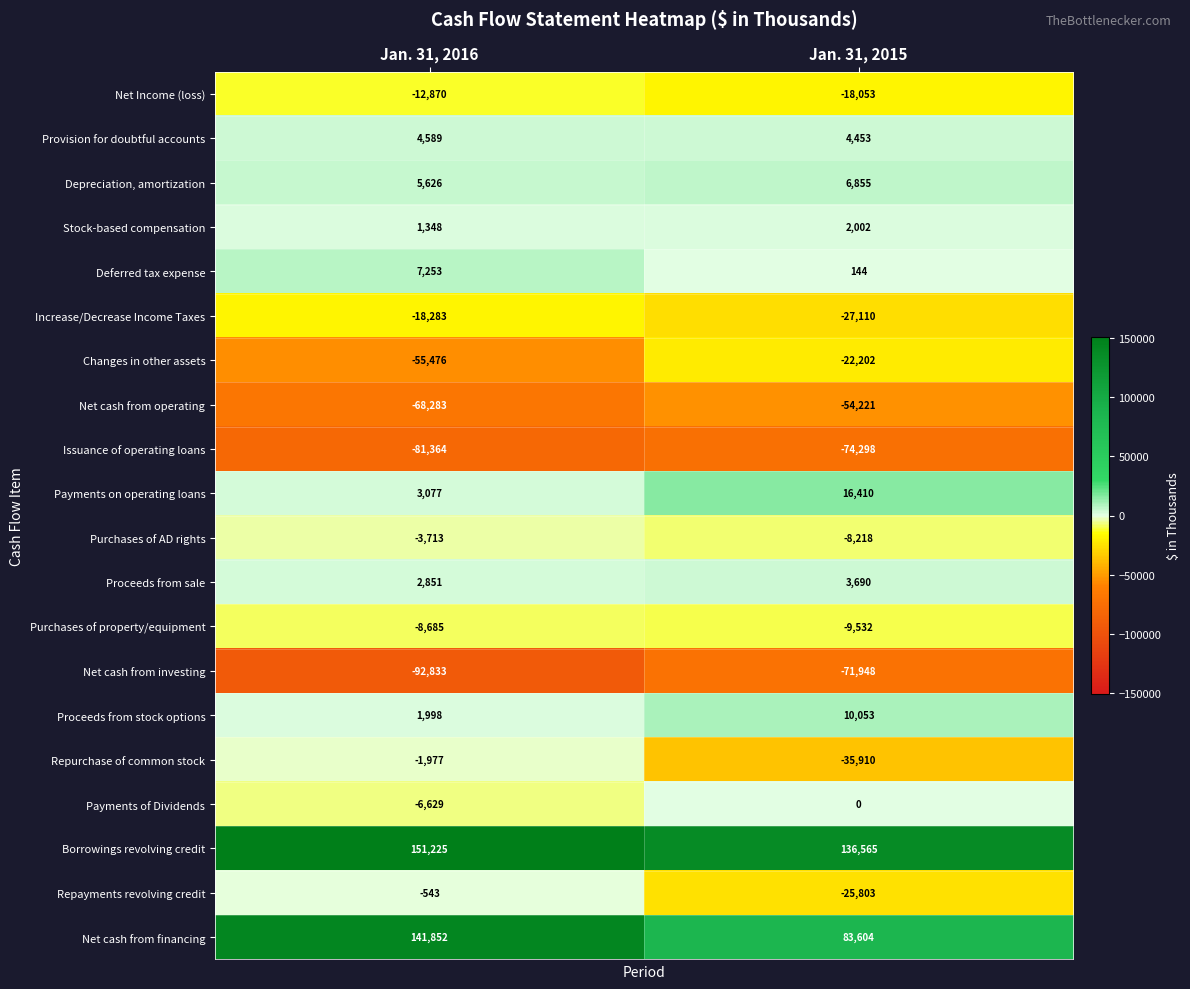

At which category does the chart reach its minimum across all series?

Jan. 31, 2016